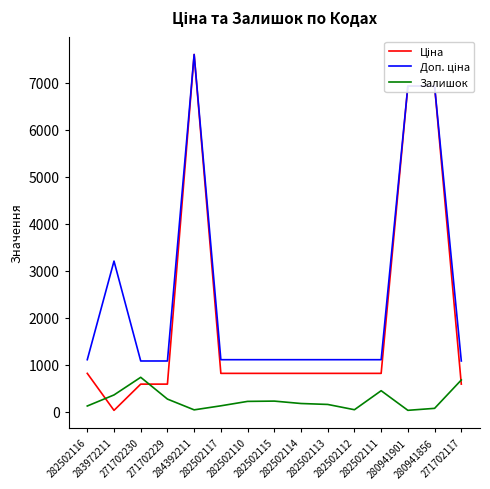

What is the greatest value displayed?

7596.5